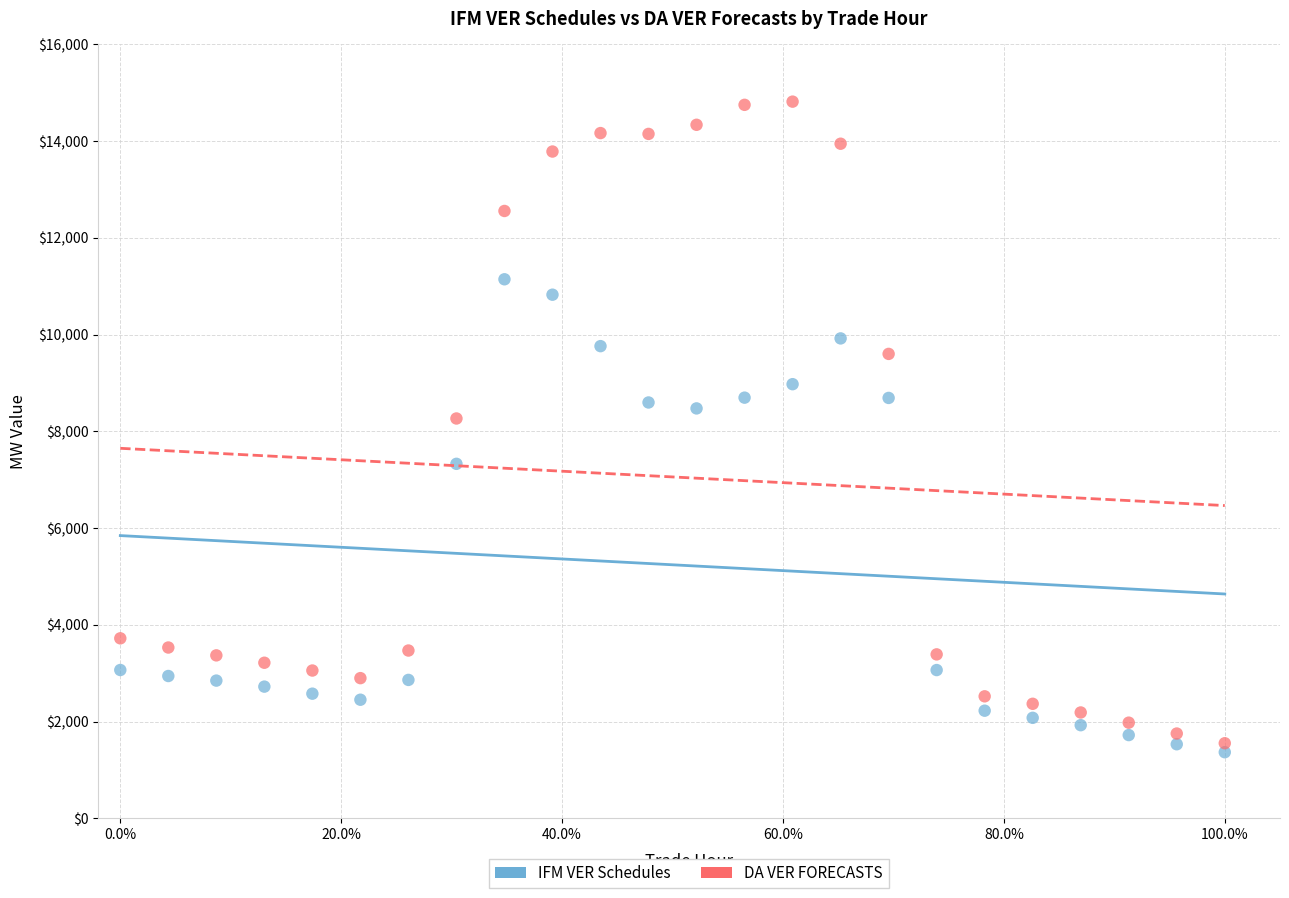

Across all series, what Y value is closest to 8090?

8265.0